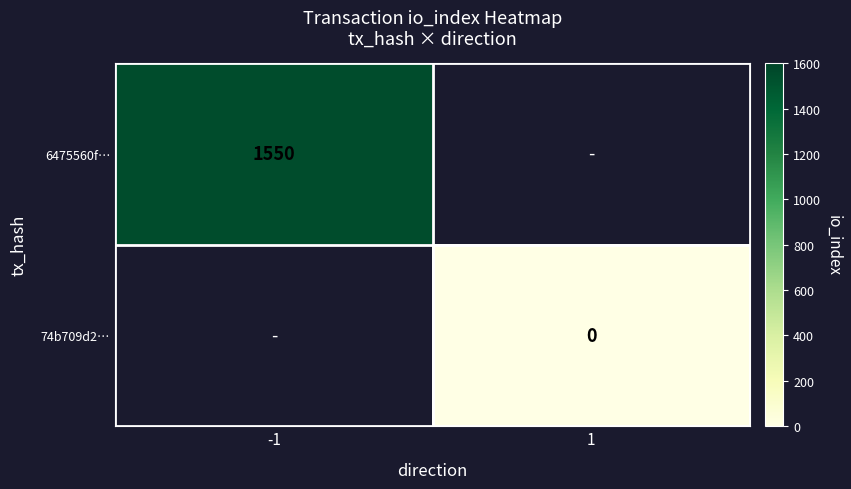

Is the value of 6475560f… at -1 greater than the value of 74b709d2… at 1?

Yes